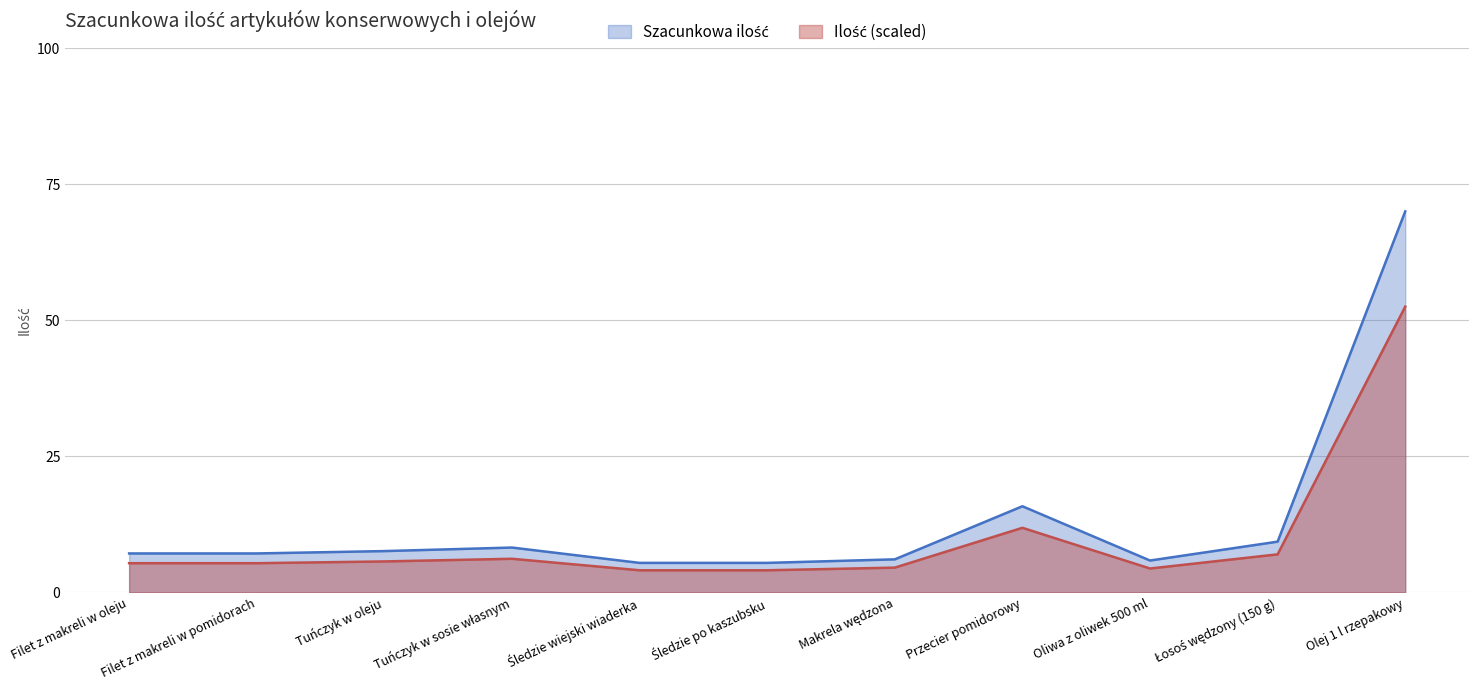

What is the difference between the maximum and second lowest values?

64.6